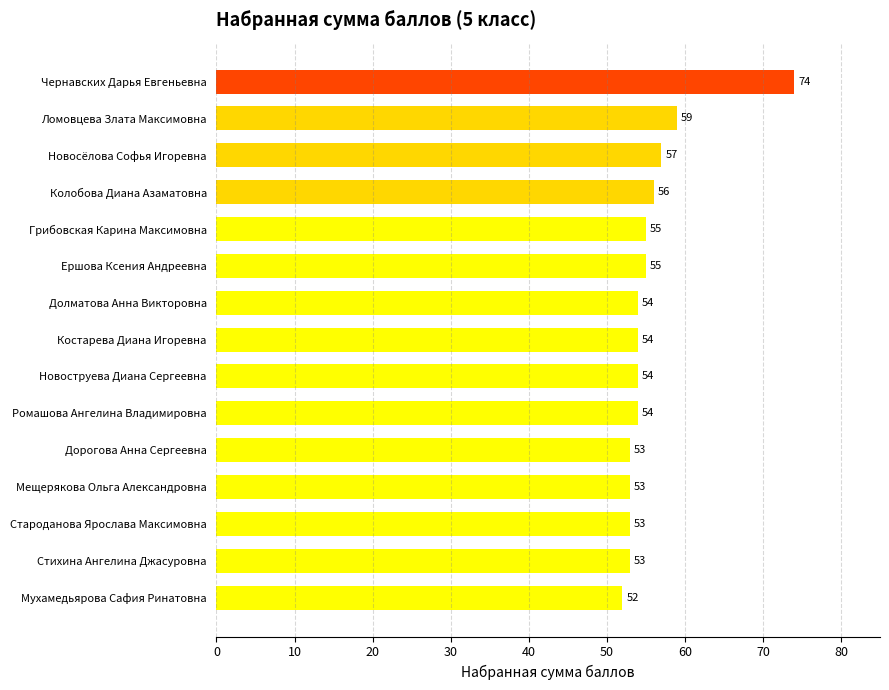

The chart shows a value of 87 at Новосёлова Софья Игоревна. True or false?

False